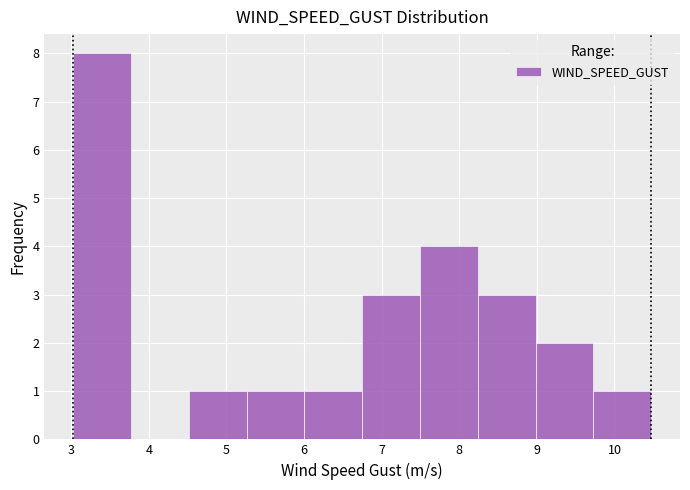

Which range on the x-axis has the tallest bar?

3.0 to 3.8